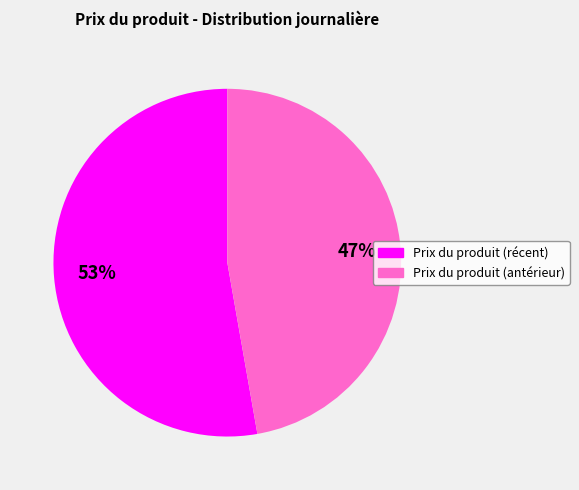

To the nearest percent, what is the difference between the largest and smallest slice percentages?

6%